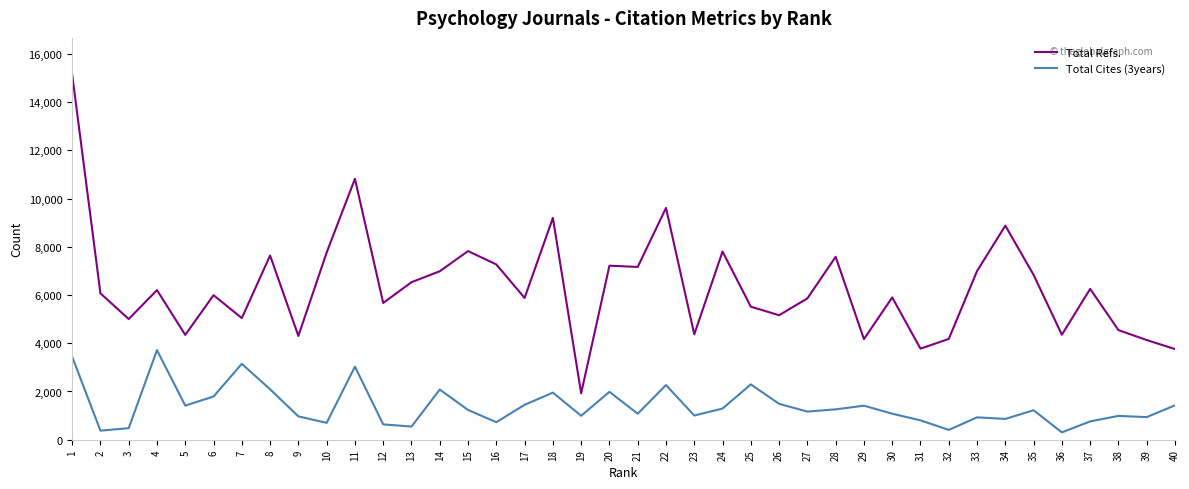

How many lines are shown in the chart?

2